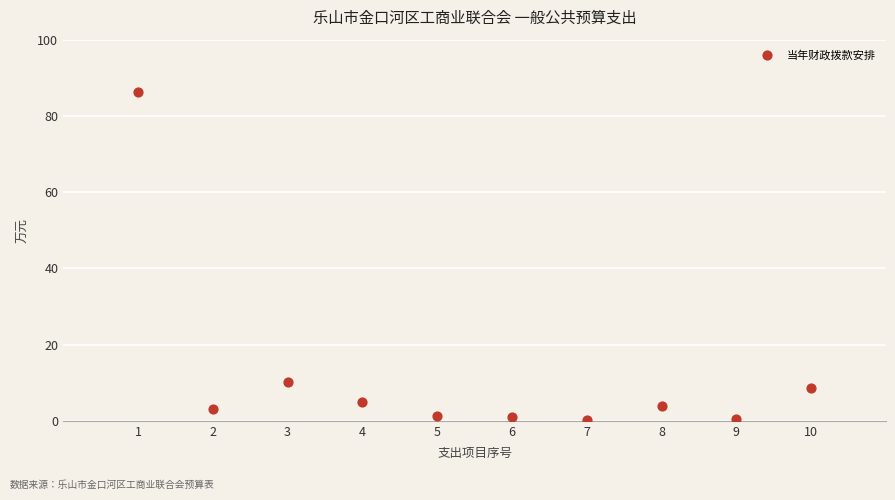

What Y value in the scatter plot is closest to 43?

10.1